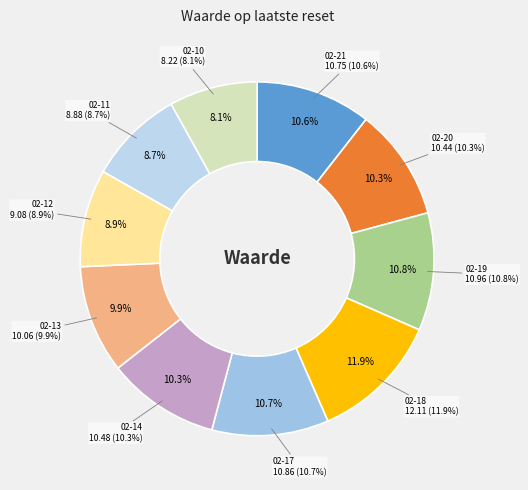

Approximately how many times larger is the value at 2025-02-14 compared to 2025-02-19?

1.0